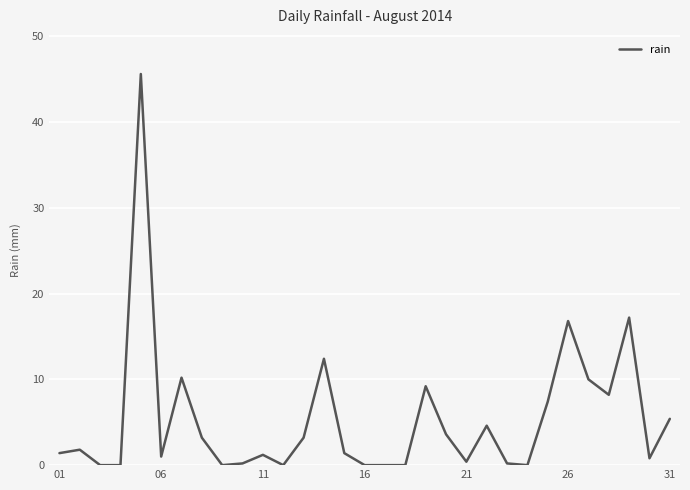

What is the difference between the maximum and minimum values?

45.6